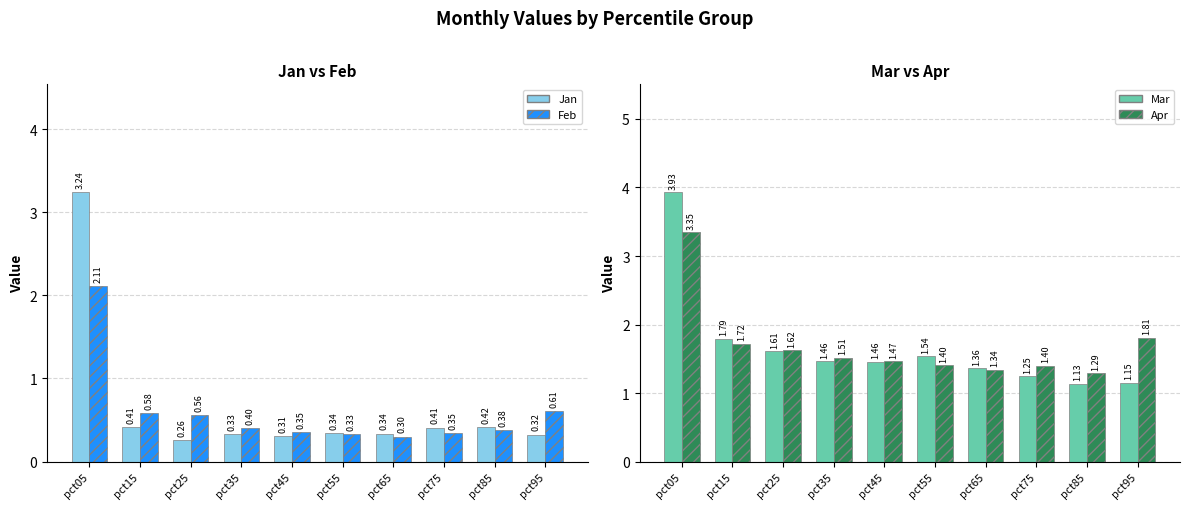

Reading right to left, what are all the values shown in this chart?

Jan: pct95=0.3	pct85=0.4	pct75=0.4	pct65=0.3	pct55=0.3	pct45=0.3	pct35=0.3	pct25=0.3	pct15=0.4	pct05=3.2
Feb: pct95=0.6	pct85=0.4	pct75=0.3	pct65=0.3	pct55=0.3	pct45=0.4	pct35=0.4	pct25=0.6	pct15=0.6	pct05=2.1
Mar: pct95=1.2	pct85=1.1	pct75=1.2	pct65=1.4	pct55=1.5	pct45=1.5	pct35=1.5	pct25=1.6	pct15=1.8	pct05=3.9
Apr: pct95=1.8	pct85=1.3	pct75=1.4	pct65=1.3	pct55=1.4	pct45=1.5	pct35=1.5	pct25=1.6	pct15=1.7	pct05=3.3